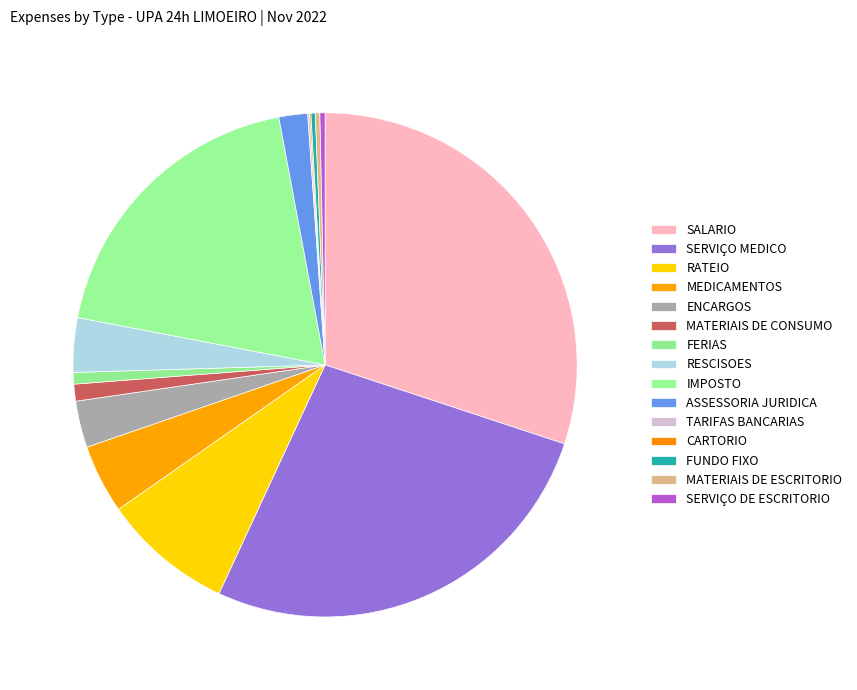

What percentage is the MATERIAIS DE CONSUMO slice, to the nearest percent?

1%